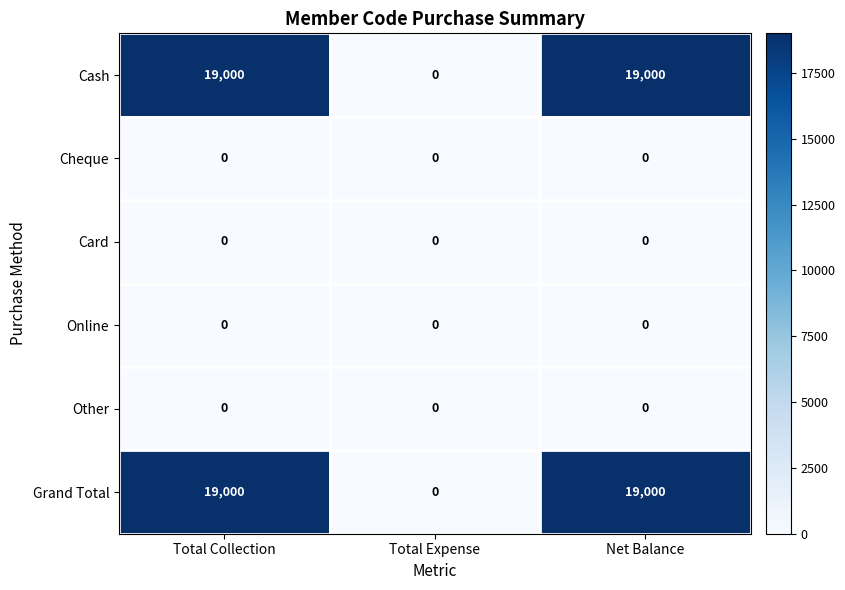

What is the spread (max minus min) of values at Total Collection?

19000